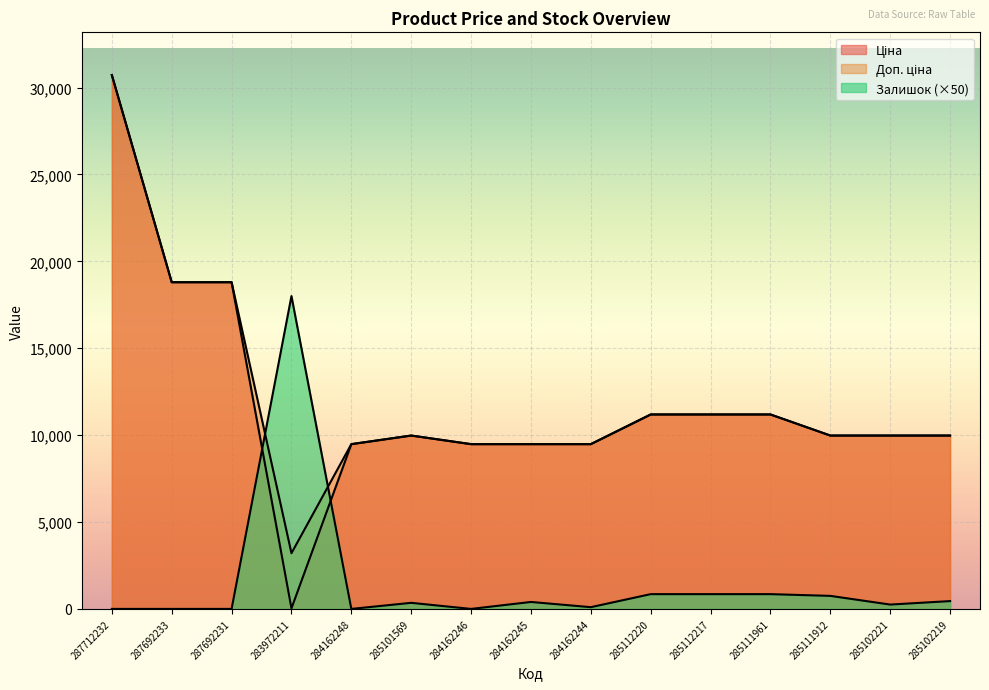

What are all the series names shown in the legend?

Ціна, Доп. ціна, Залишок